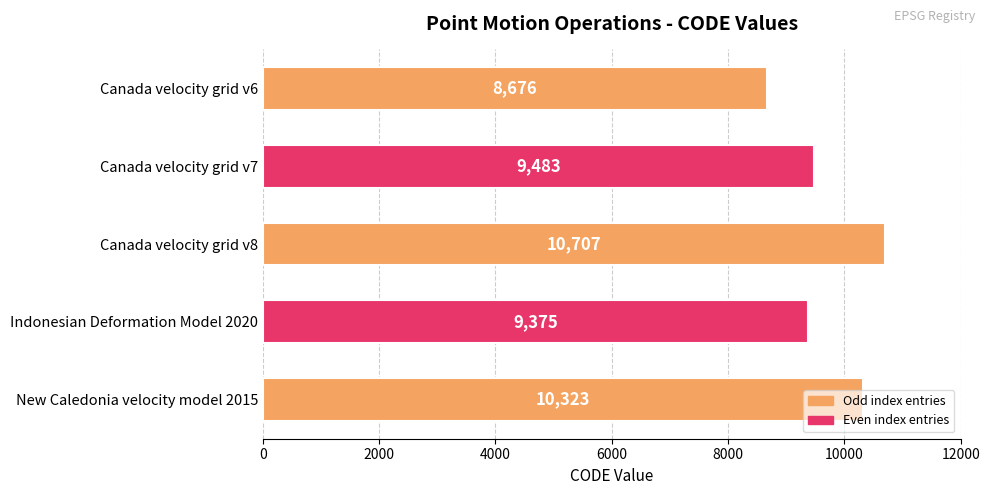

The chart shows a value of 14986 at New Caledonia velocity model 2015. True or false?

False